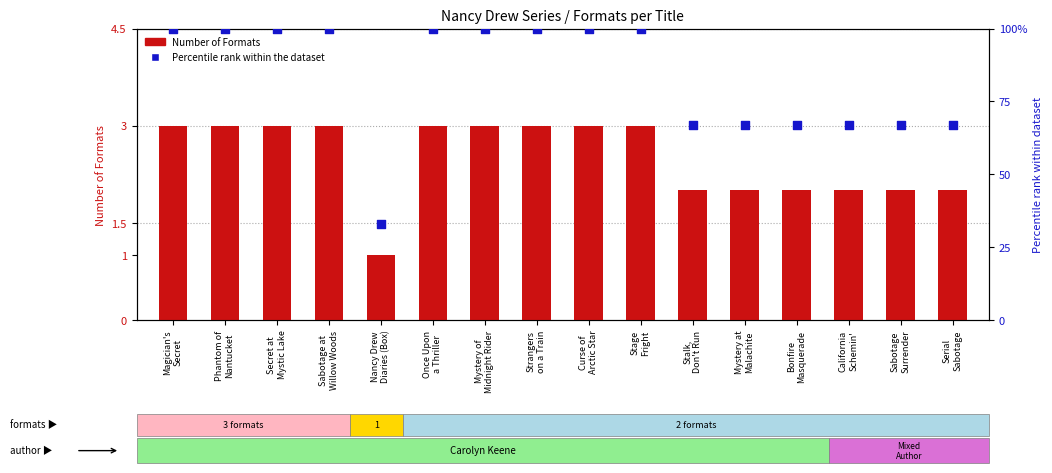

Is the value of Number of Formats at Bonfire
Masquerade greater than the value of Percentile rank within the dataset at Stalk,
Don't Run?

No